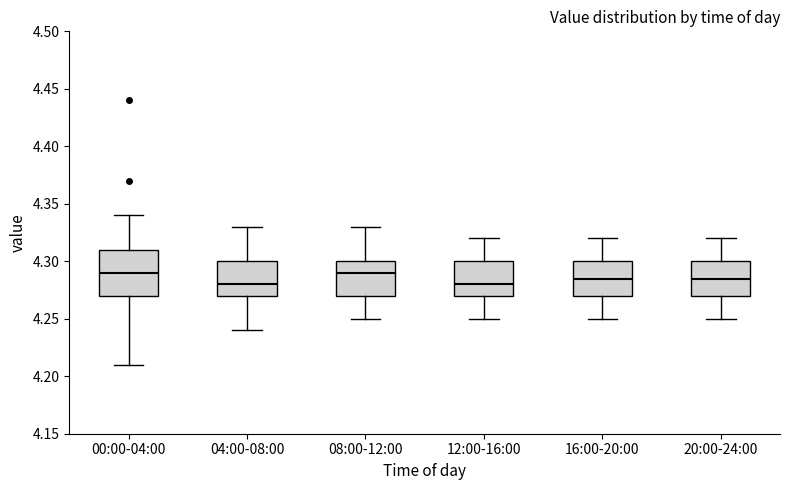

Where is the upper edge of the box for 12:00-16:00 on the y-axis? The values are not printed on the chart, so give them approximately, as read against the axis.

4.300